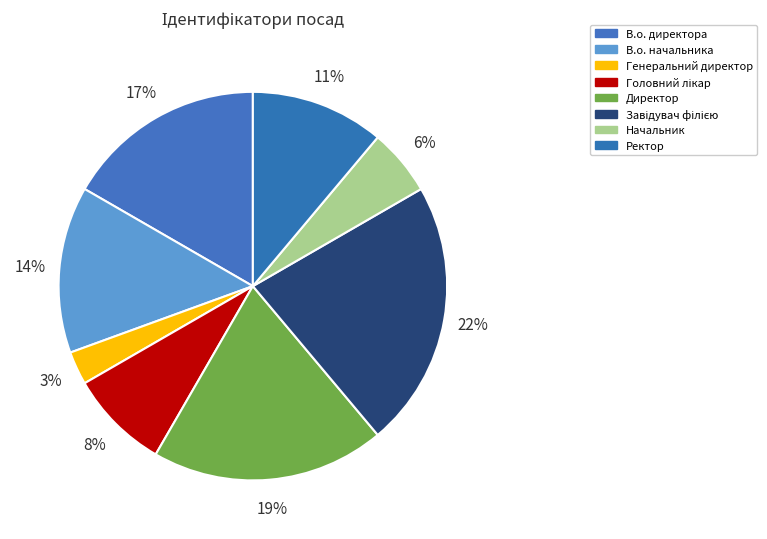

Between Головний лікар and Завідувач філією, which is larger?

Завідувач філією